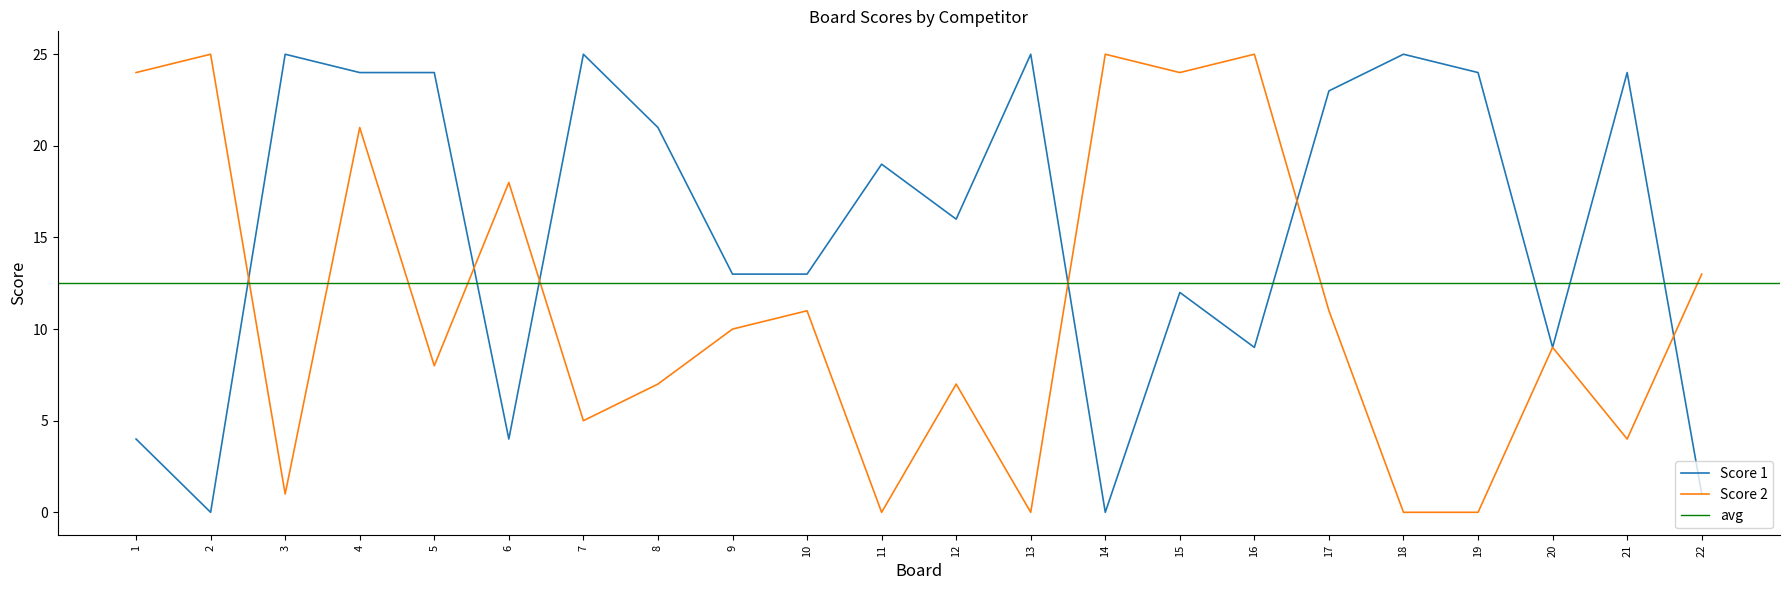

What is the highest value of the Score 1 series?

25